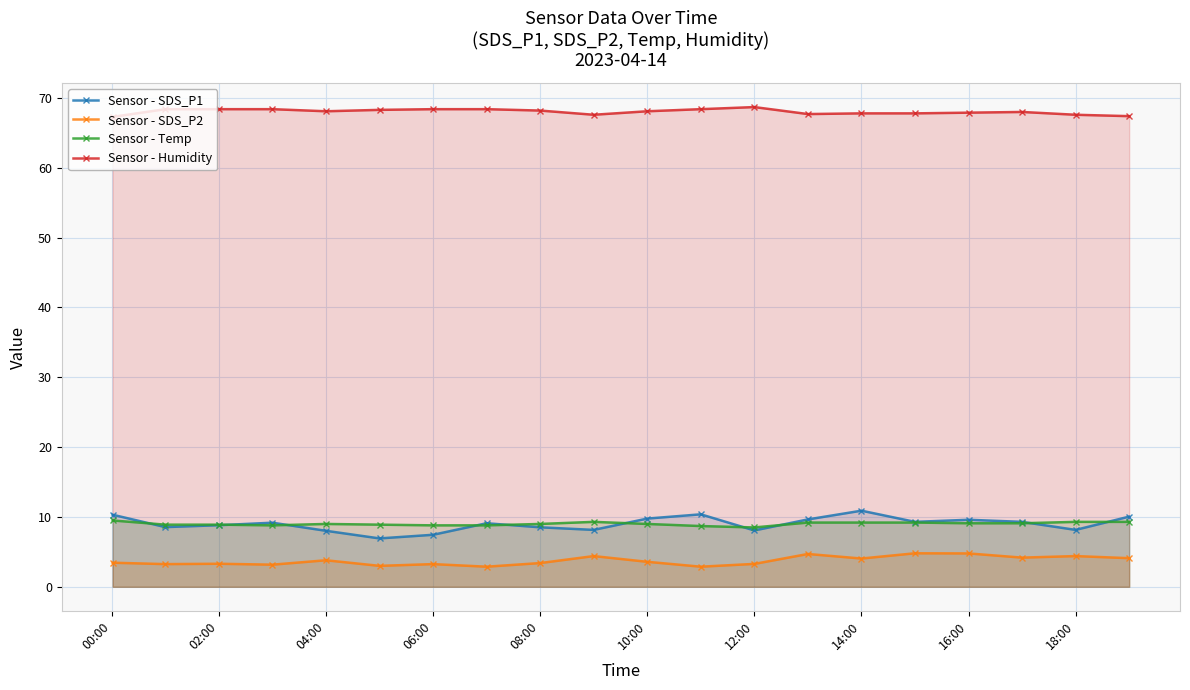

What is the difference between the highest and lowest values at 18:00?

63.2